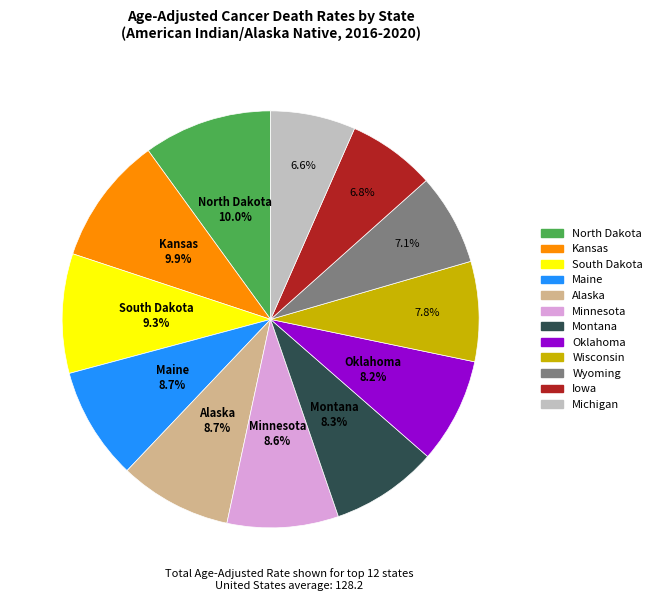

To the nearest percent, what is the average slice percentage?

8%